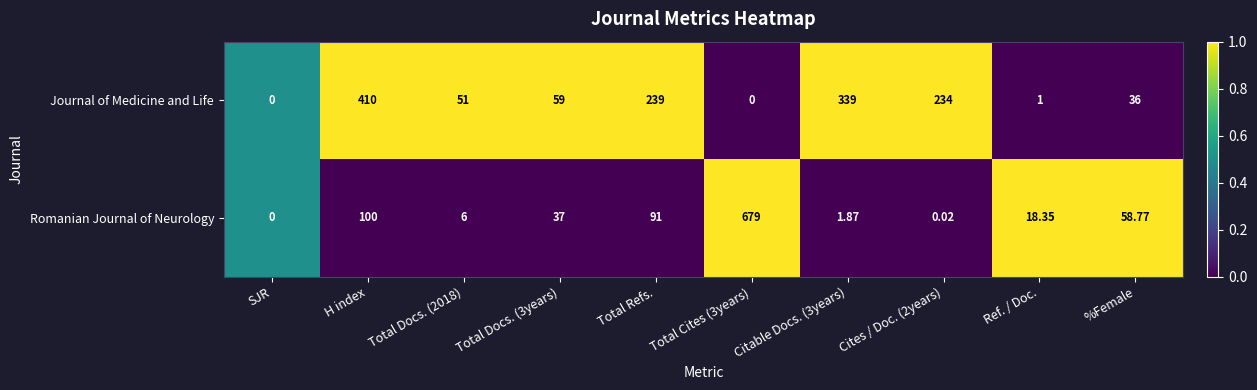

Which series has the largest range (max minus min)?

Romanian Journal of Neurology